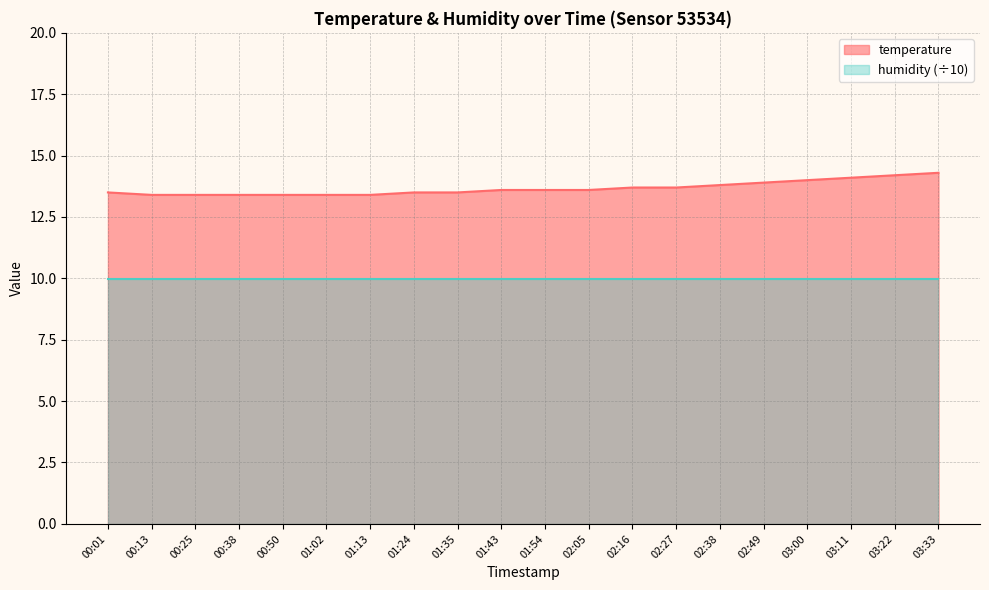

What is the difference between the values at 02:38 and 01:43?

0.2